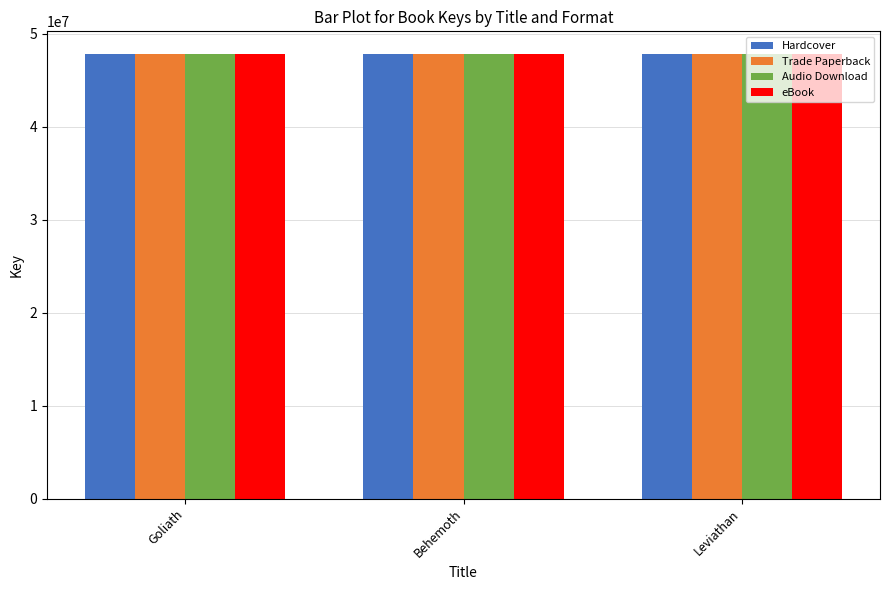

What is the lowest value of the Trade Paperback series?

47860103